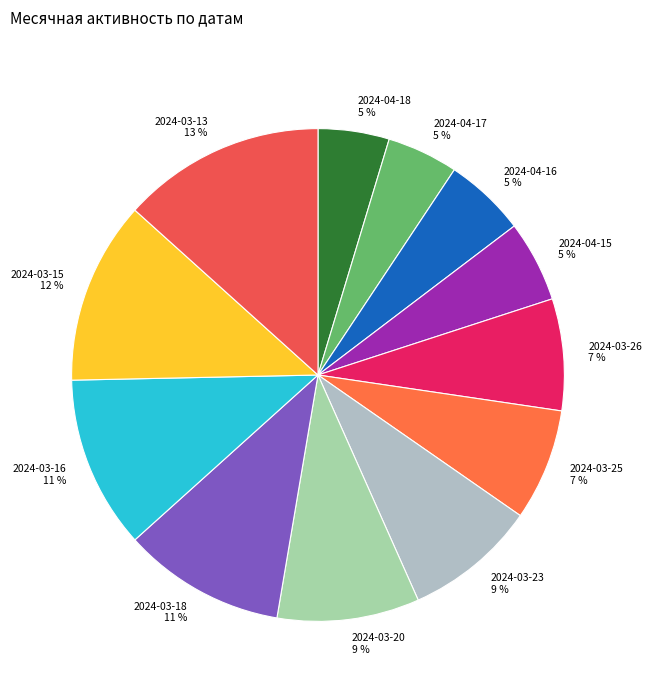

The 2024-04-15 slice represents 1% of the pie. True or false?

False